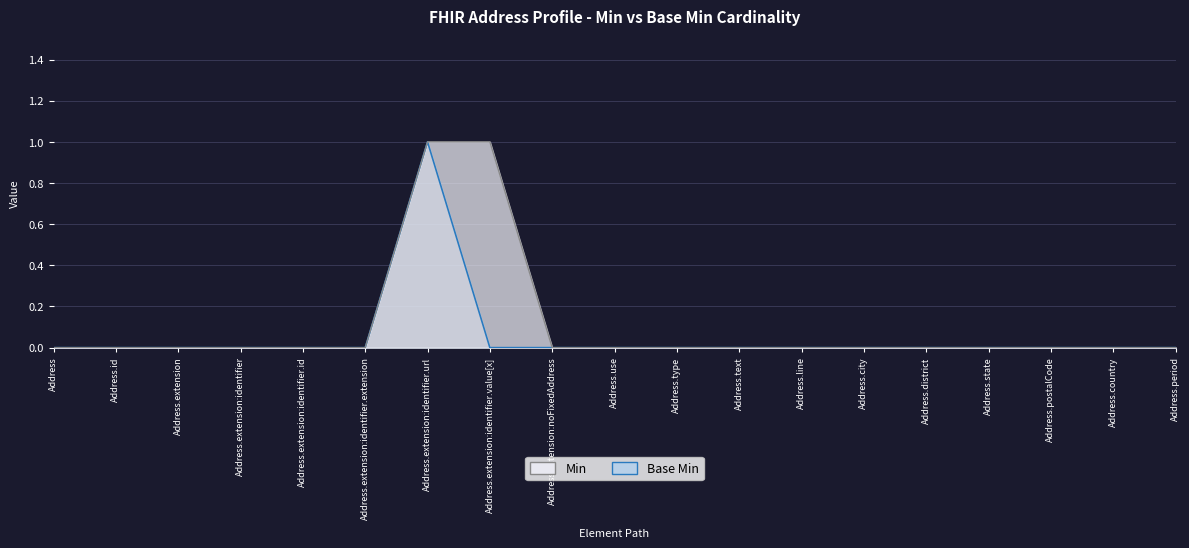

What is the label of the 8th point from the left?

Address.extension:identifier.value[x]